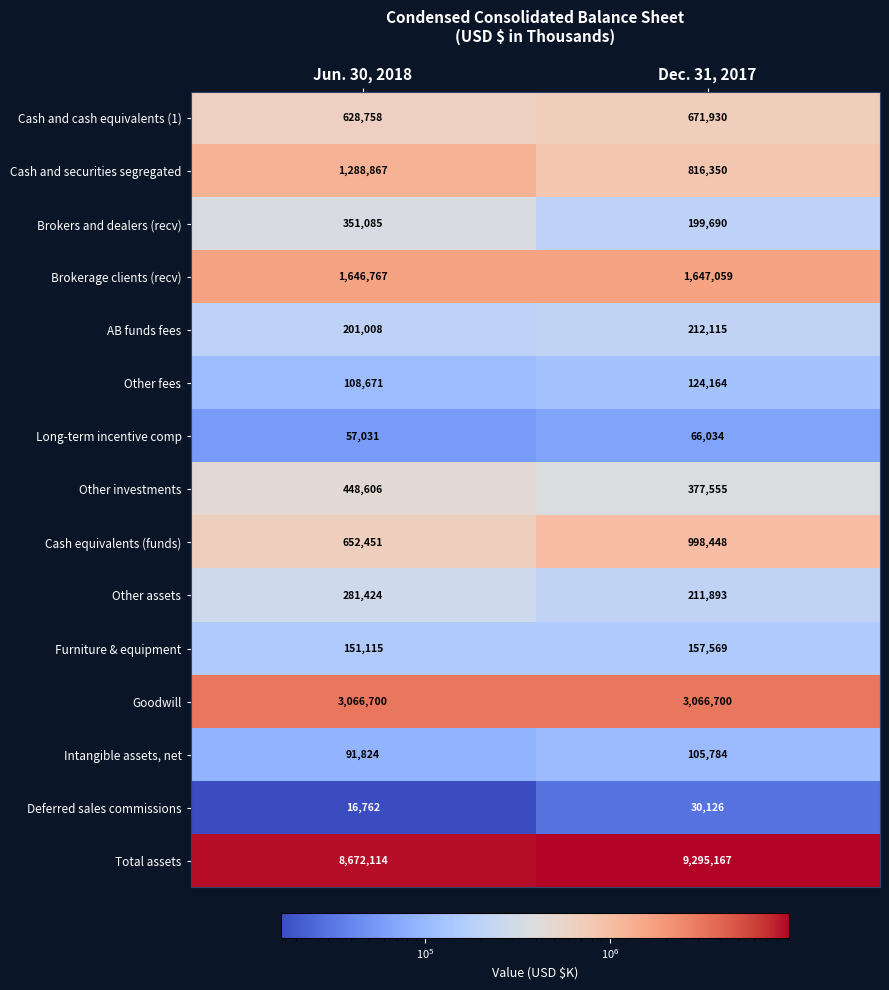

Reading left to right, extract all data points from this chart.

Cash and cash equivalents (1): 628758	671930
Cash and securities segregated: 1288867	816350
Brokers and dealers (recv): 351085	199690
Brokerage clients (recv): 1646767	1647059
AB funds fees: 201008	212115
Other fees: 108671	124164
Long-term incentive comp: 57031	66034
Other investments: 448606	377555
Cash equivalents (funds): 652451	998448
Other assets: 281424	211893
Furniture & equipment: 151115	157569
Goodwill: 3066700	3066700
Intangible assets, net: 91824	105784
Deferred sales commissions: 16762	30126
Total assets: 8672114	9295167